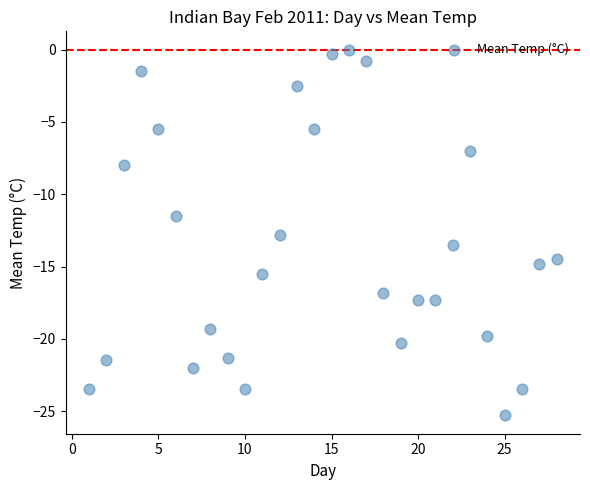

What is the range of Y values (max minus min)?

25.3